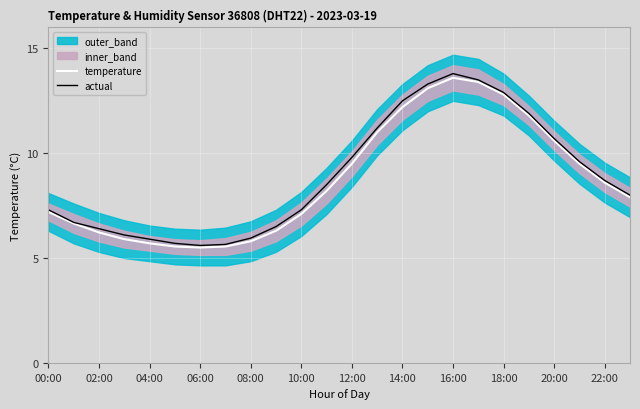

What is the lowest value of the temperature series?

5.5